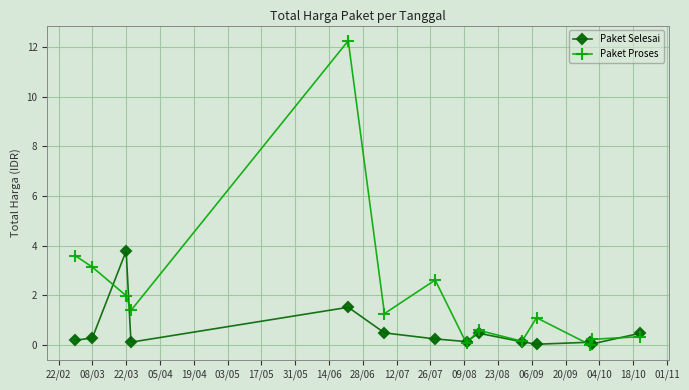

True or false: Paket Proses has more than 2 interior local peaks.

True